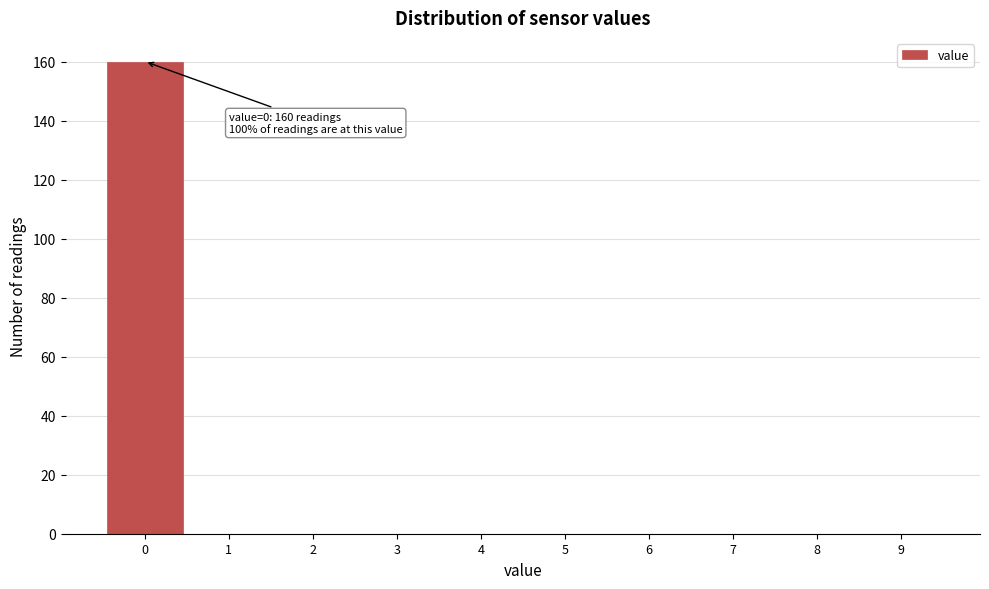

Which range on the x-axis has the tallest bar?

-0.5 to 0.5